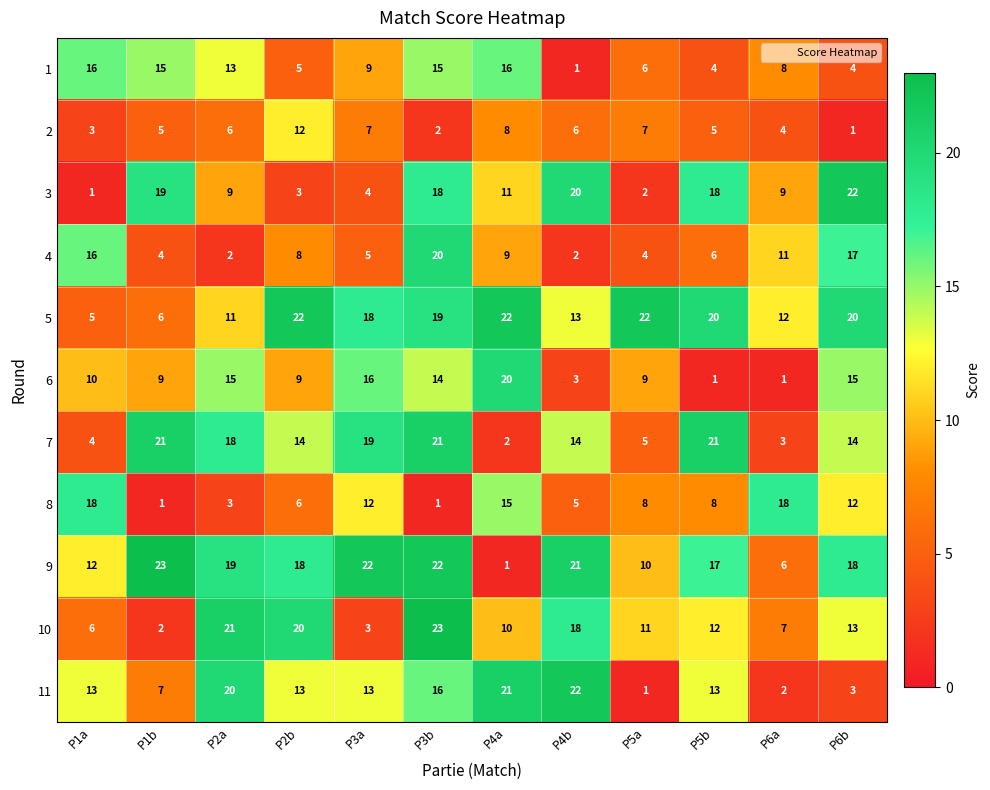

Rank the series at P6b from highest to lowest value.

3, 5, 9, 4, 6, 7, 10, 8, 1, 11, 2